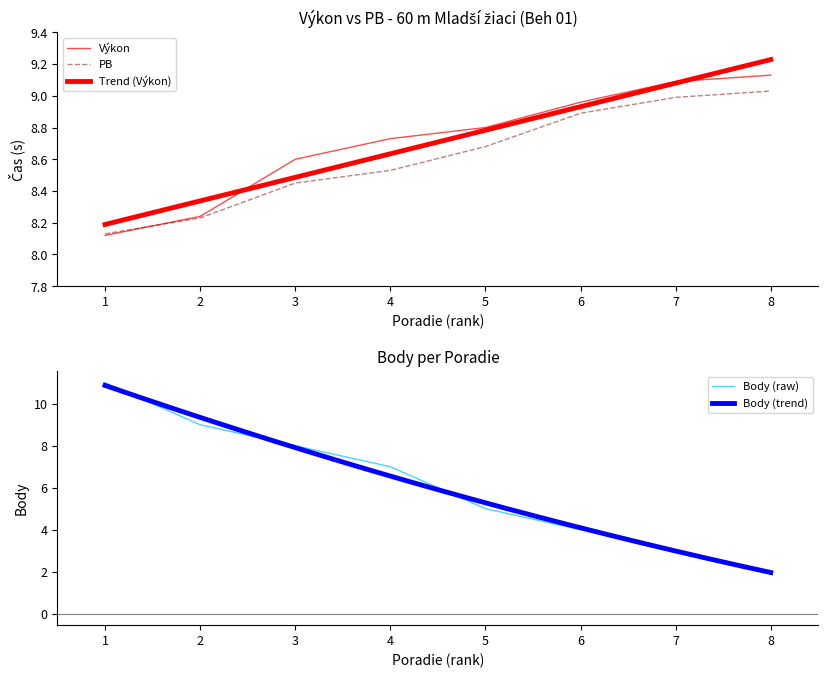

The value of PB at 2 is 3.6. True or false?

False